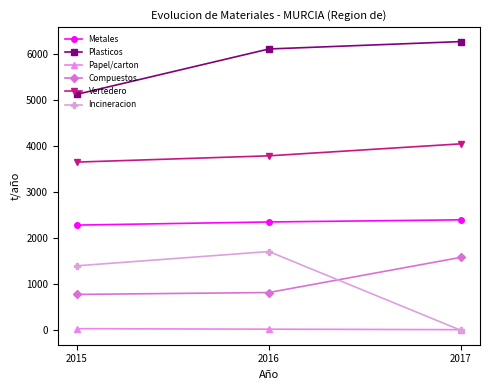

Which category has the lowest value in the Plasticos series?

2015